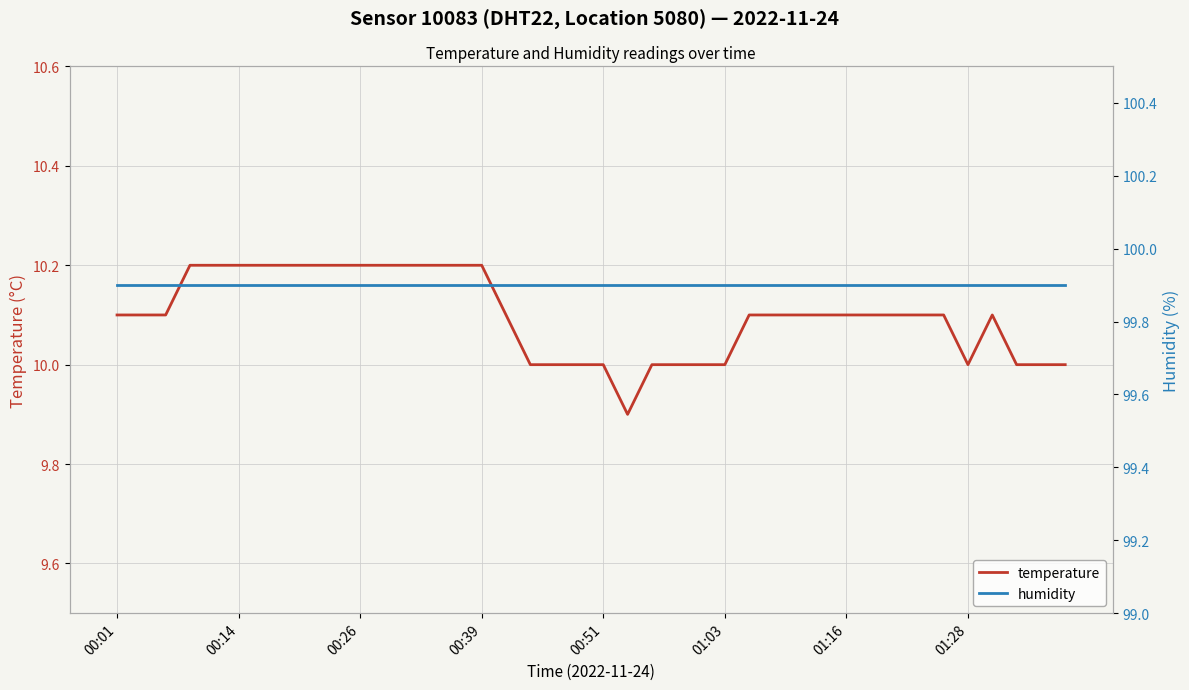

What is the smallest value displayed?

9.9